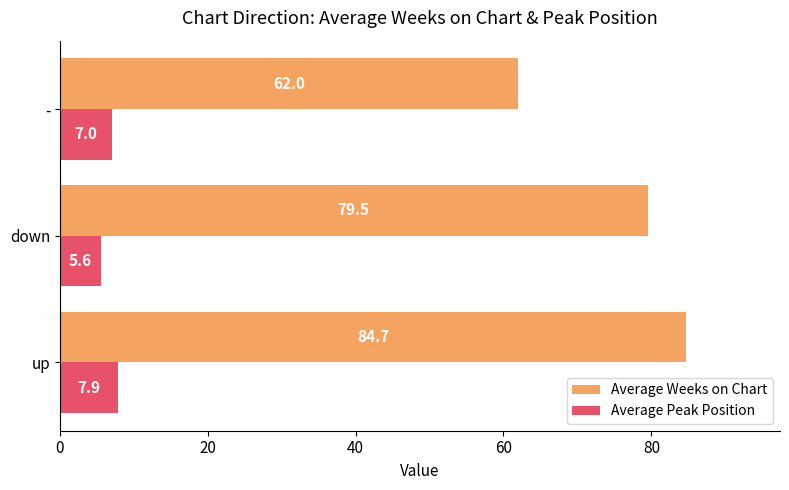

What is the sum of the Average Peak Position values at up and -?

14.9